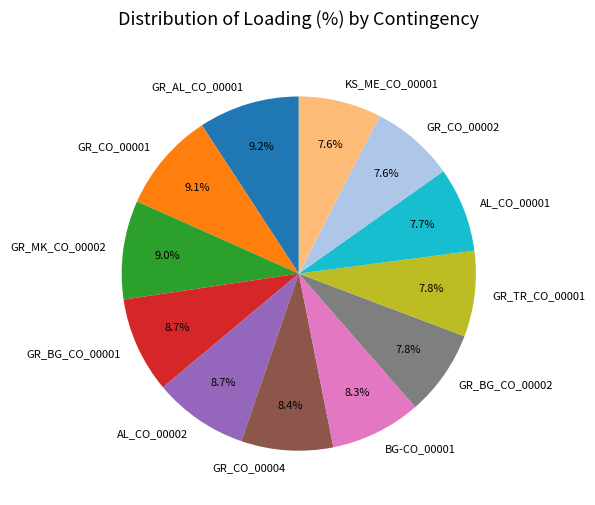

Does KS_ME_CO_00001 account for over 50% of the chart?

No